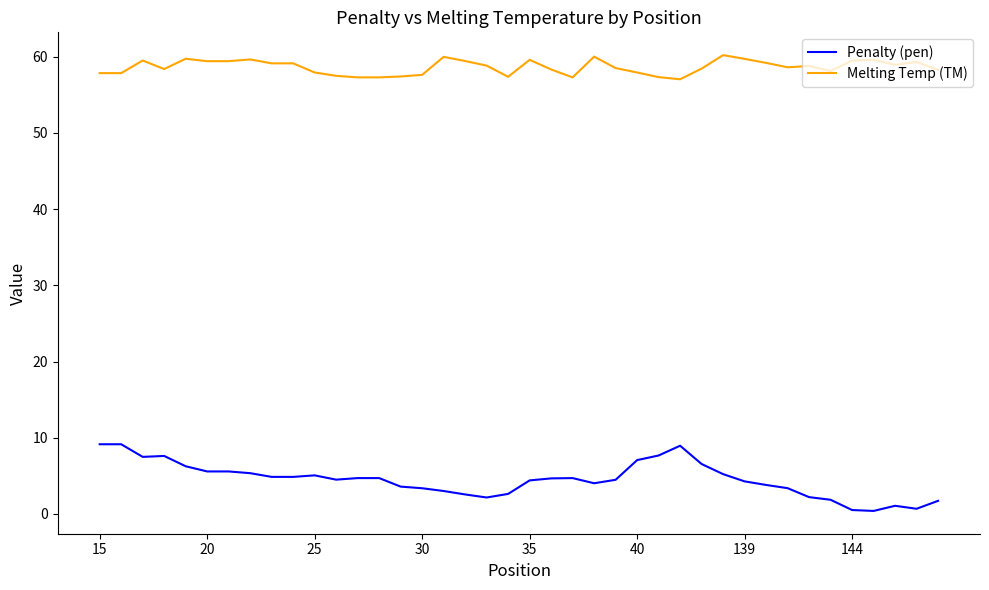

What is the maximum value shown in the chart?

60.2